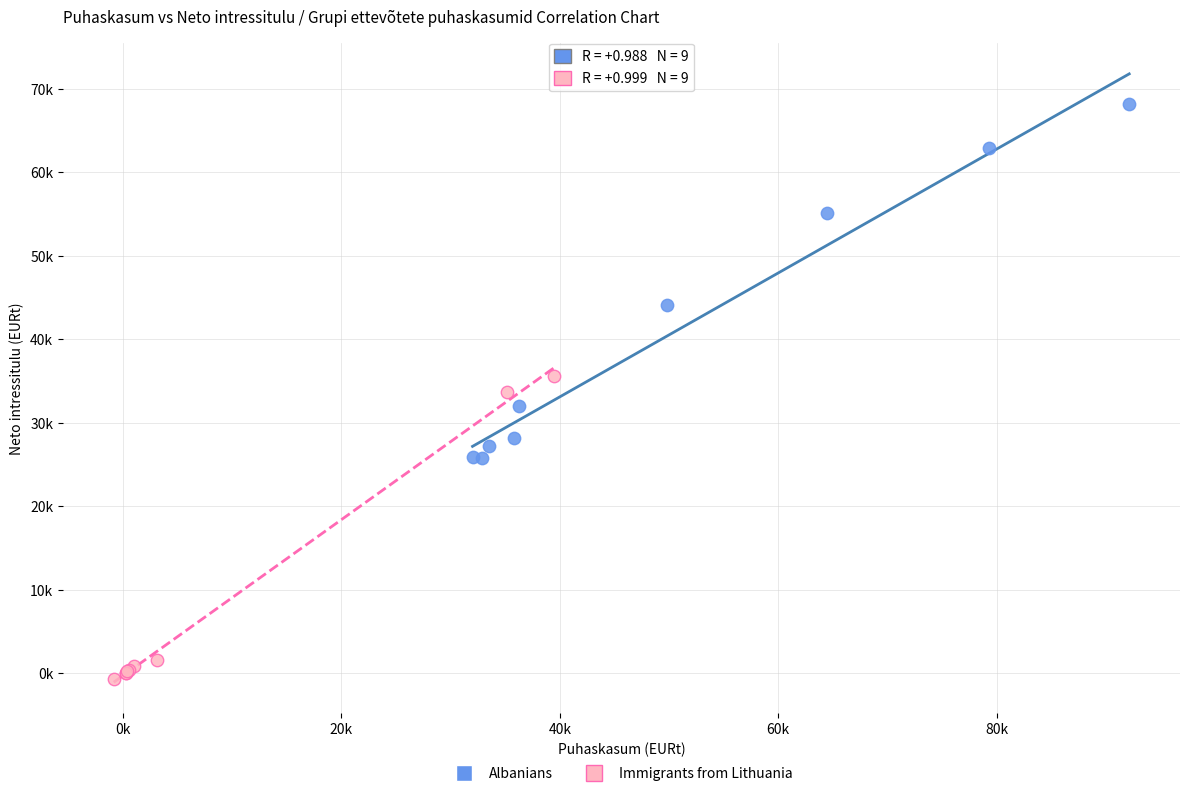

What are all the series names shown in the legend?

Albanians, Immigrants from Lithuania